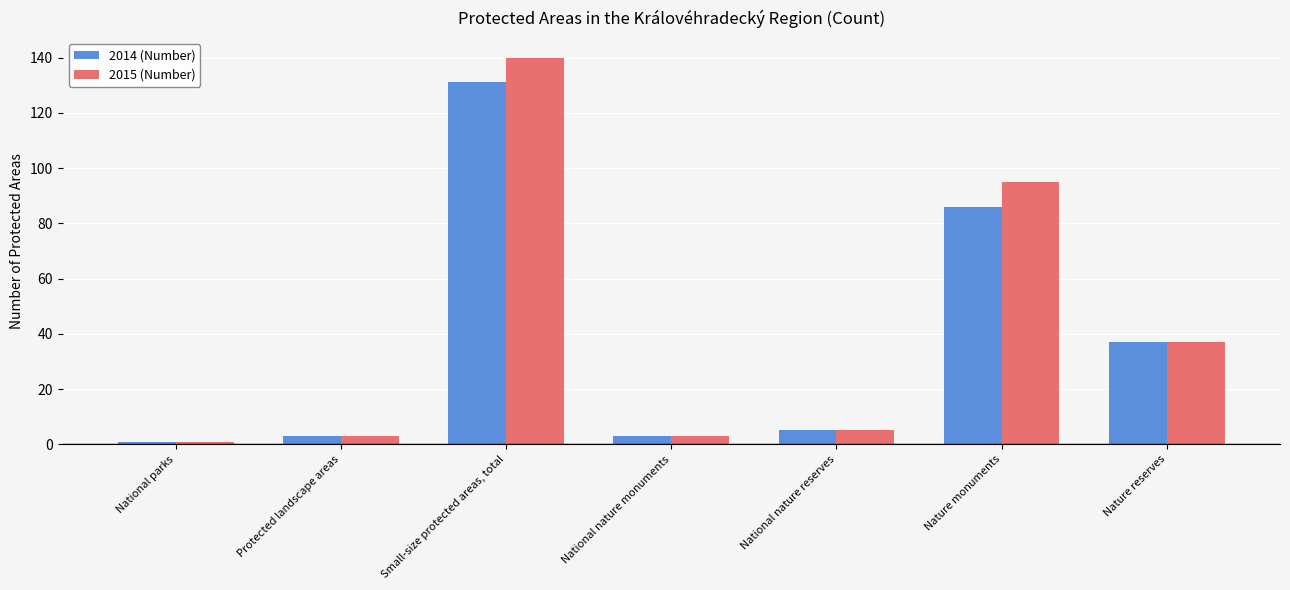

What is the spread (max minus min) of values at Small-size protected areas, total?

9